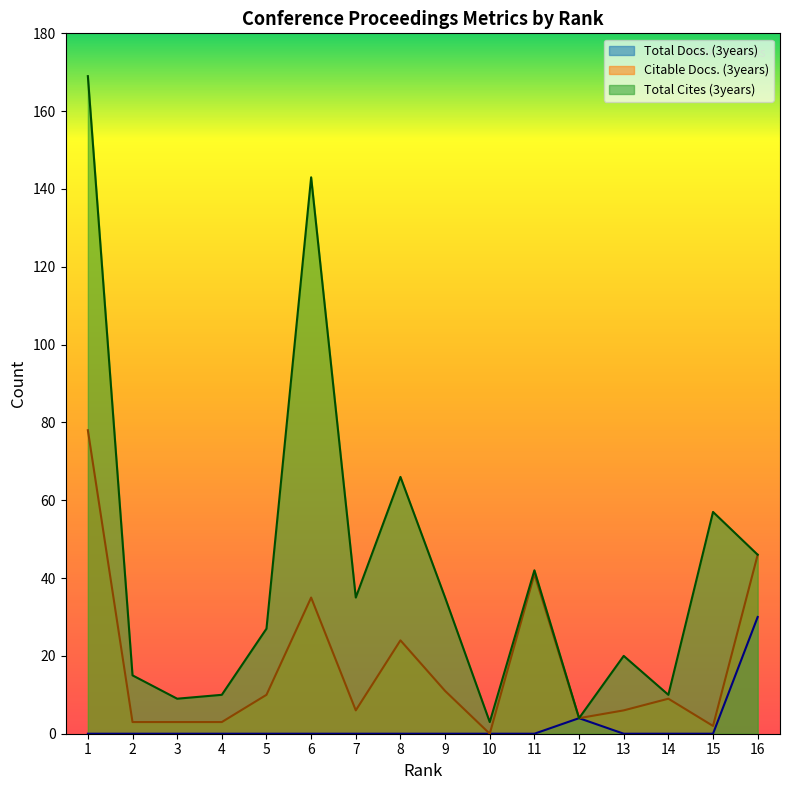

At which category does Citable Docs. (3years) reach its first local peak?

6